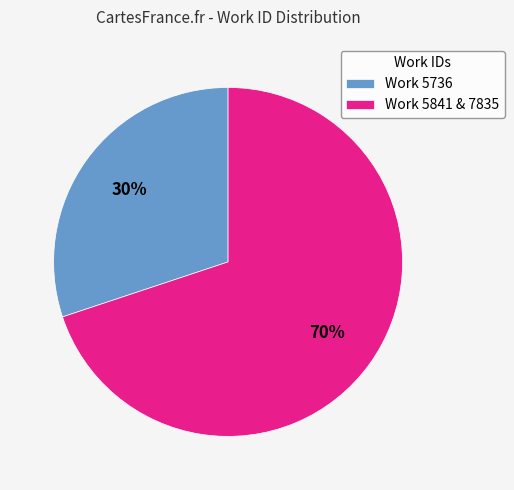

What percentage is the Work 5841 & 7835 slice, to the nearest percent?

70%